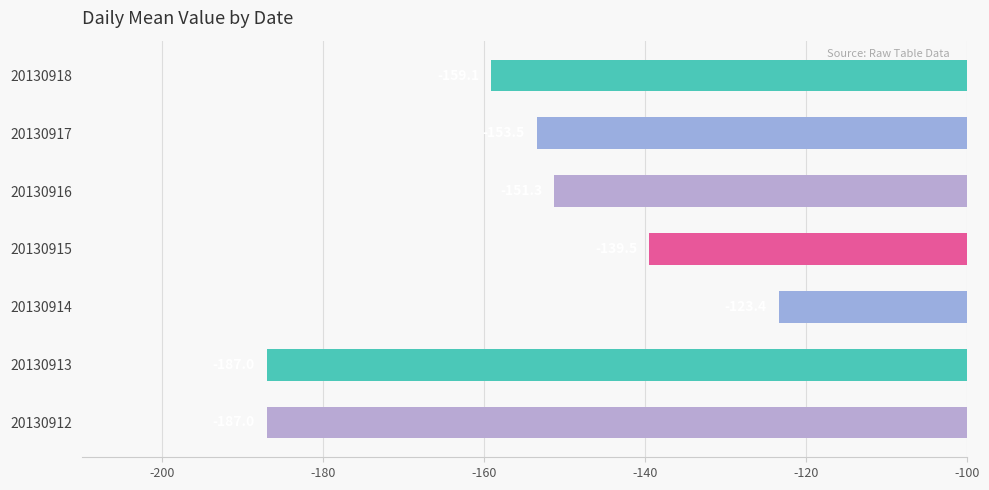

How many data points are less than -153?

4